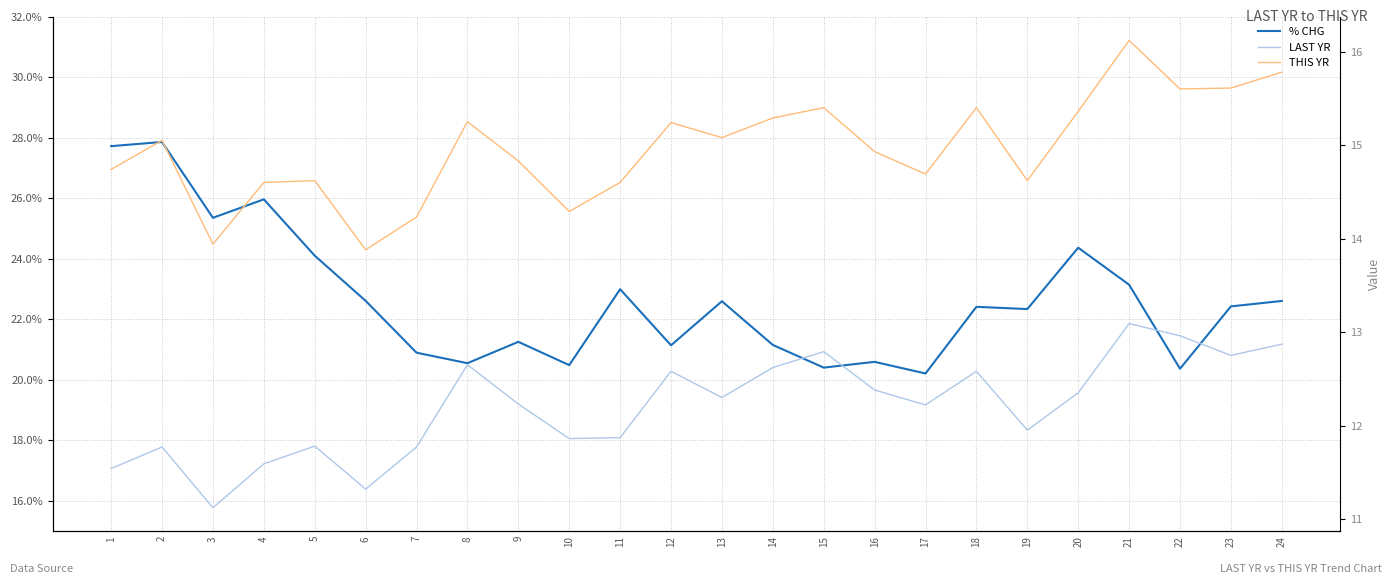

At how many categories does at least one series exceed 17?

24